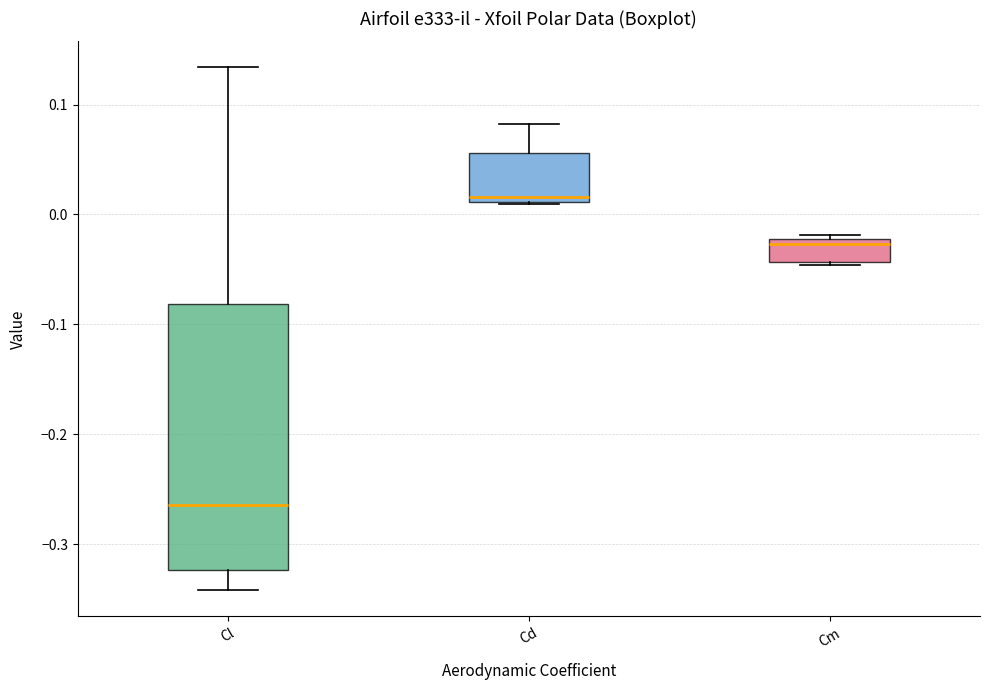

Which box is the tallest, from its lower edge to its upper edge?

Cl